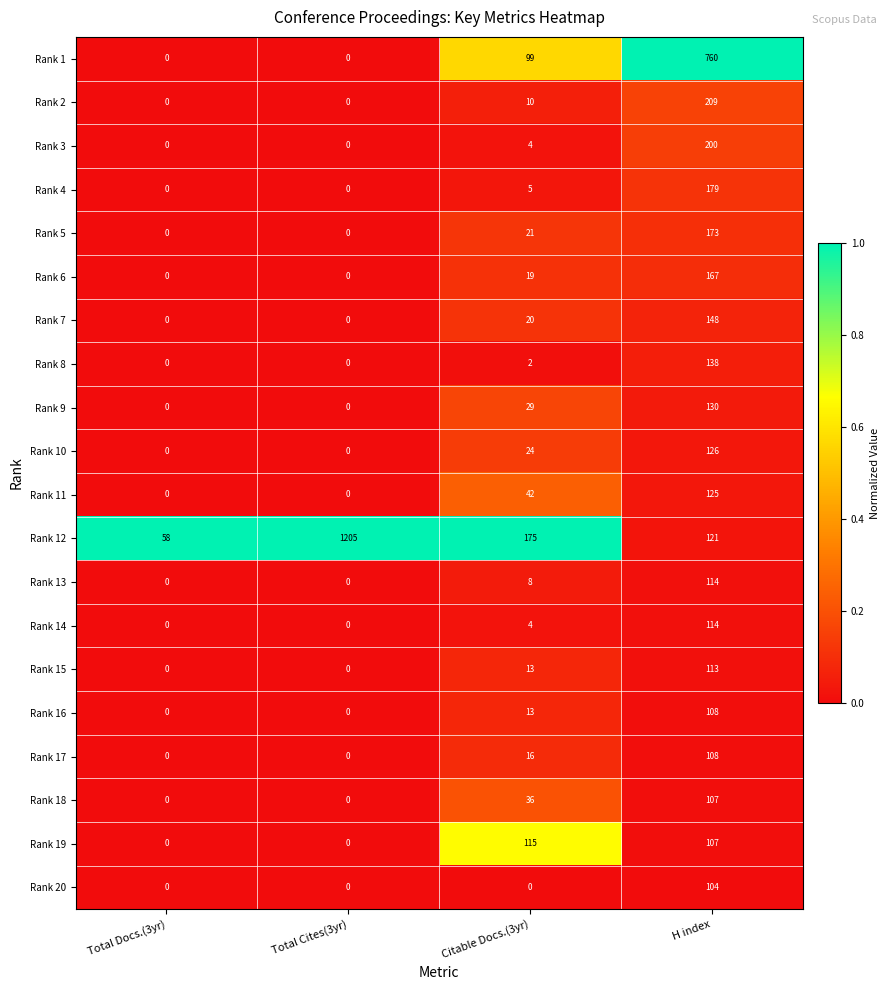

At how many categories does at least one series exceed 0?

4